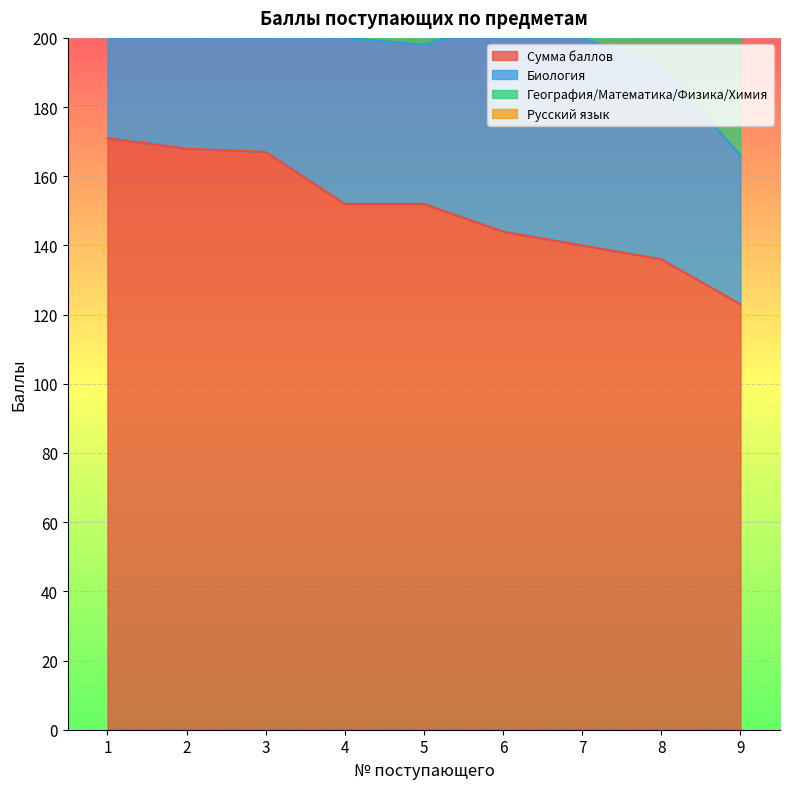

What is the sum of all Биология values?

564